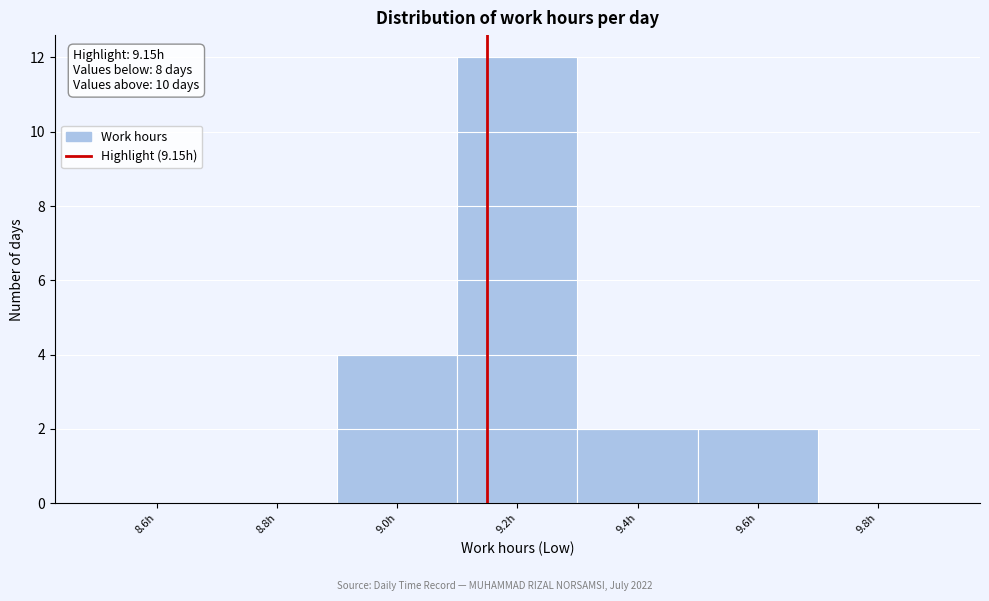

Which range on the x-axis has the tallest bar?

9.1 to 9.3